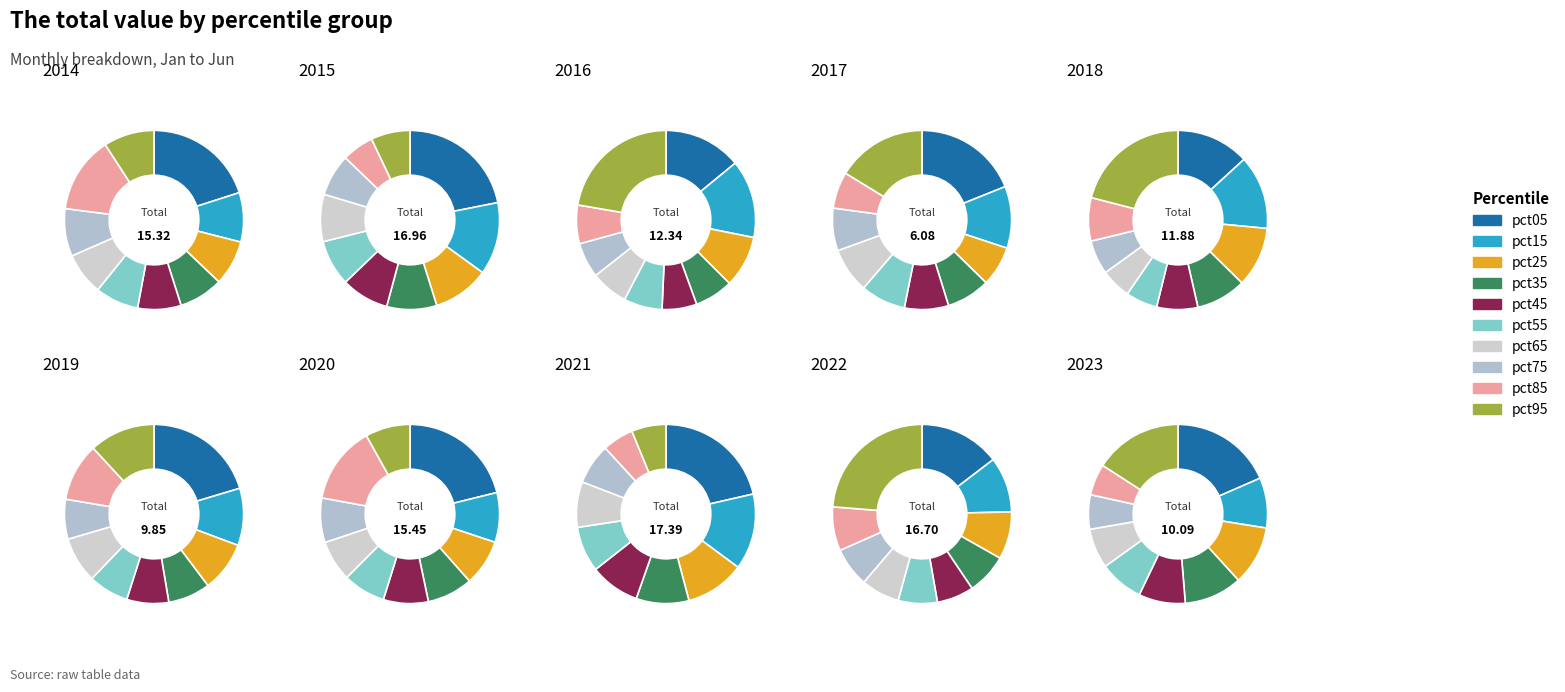

To the nearest percent, what is the average slice percentage?

10%